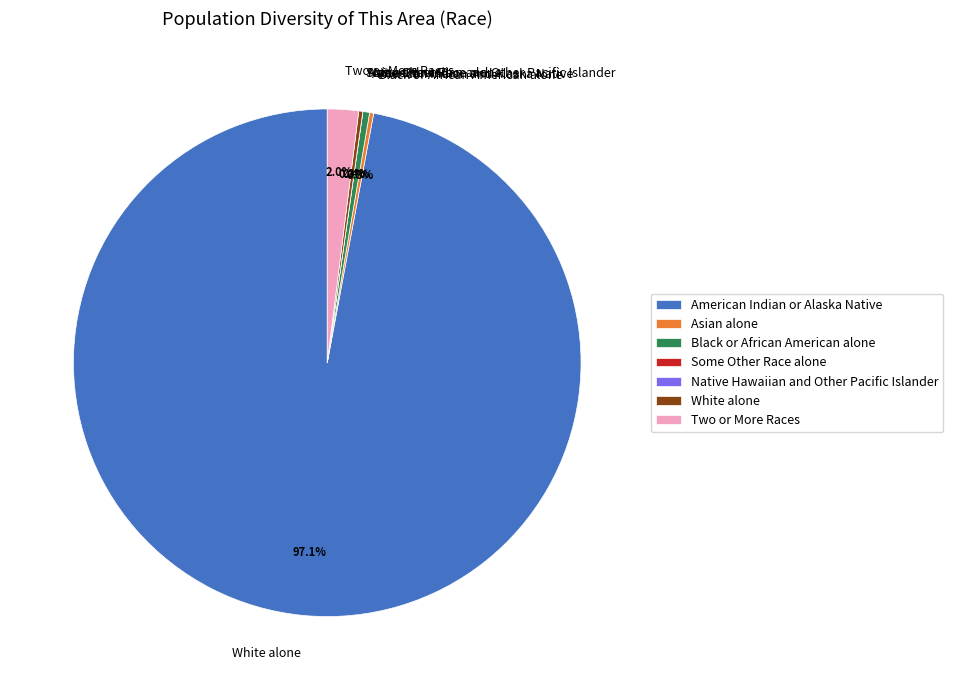

Is there a majority slice in this chart?

Yes